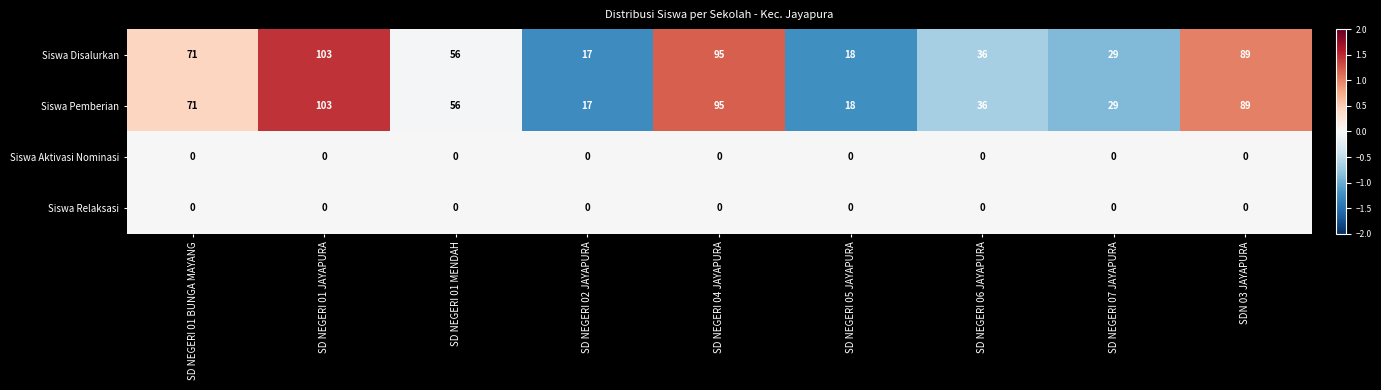

Count the number of data series in this chart.

4